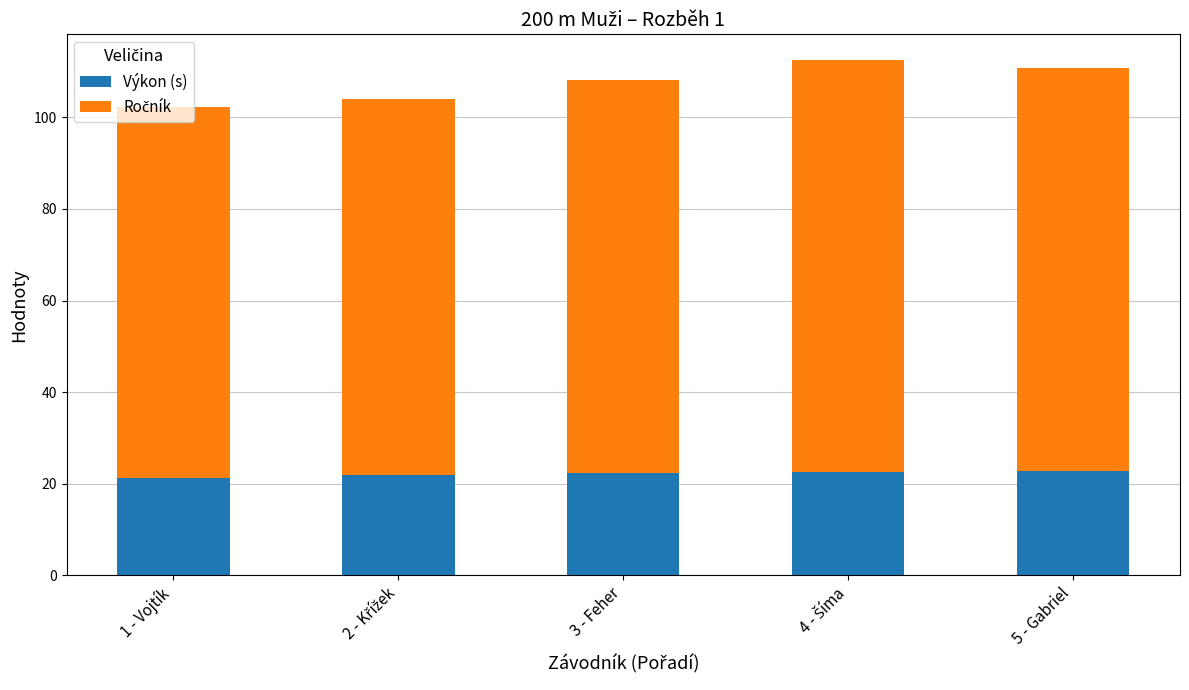

The value of Výkon (s) at 3 - Feher is 6.6. True or false?

False